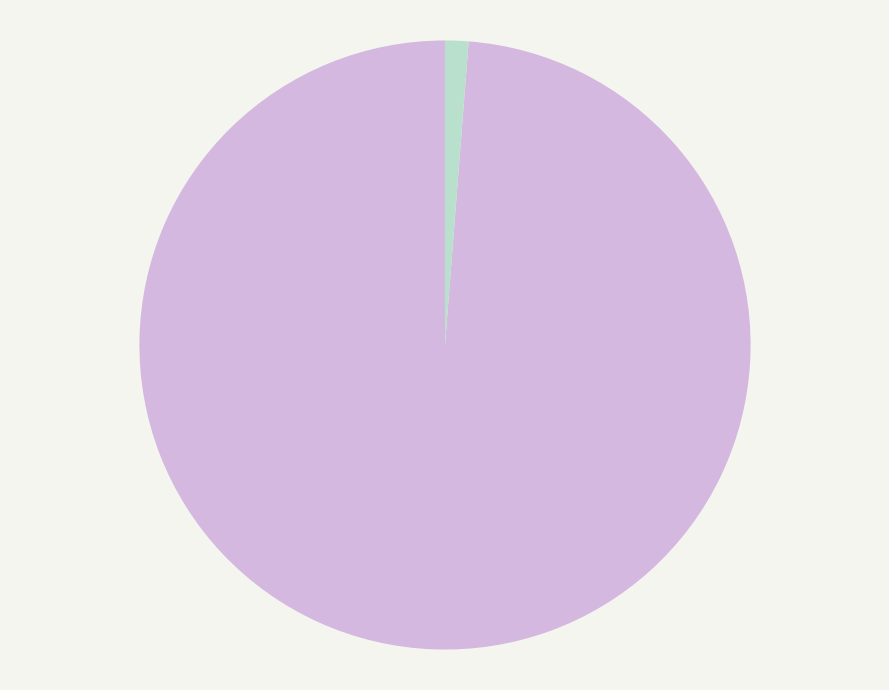

The f4100068040726_180033563.xml slice represents 99% of the pie. True or false?

True